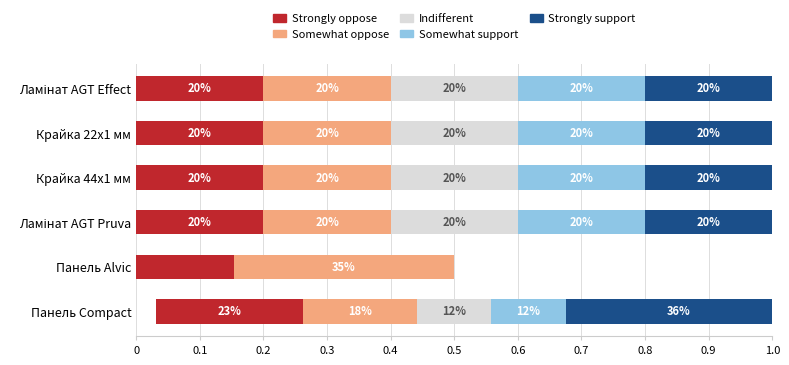

What is the value of the Strongly oppose bar at the 6th from the left?

0.2